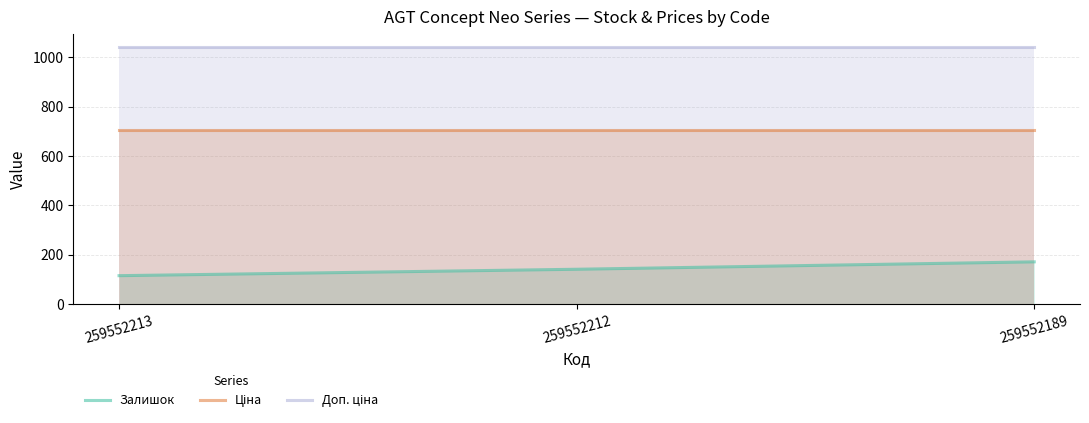

What is the total value across all series at 259552189?

1918.5